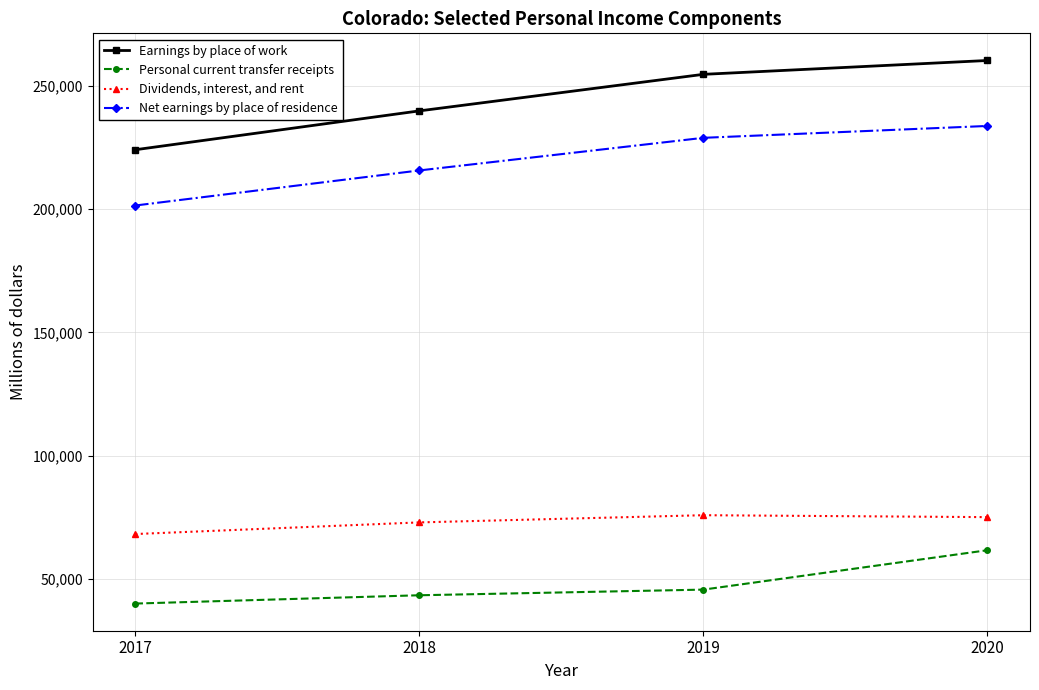

Which series has the widest spread of values?

Earnings by place of work